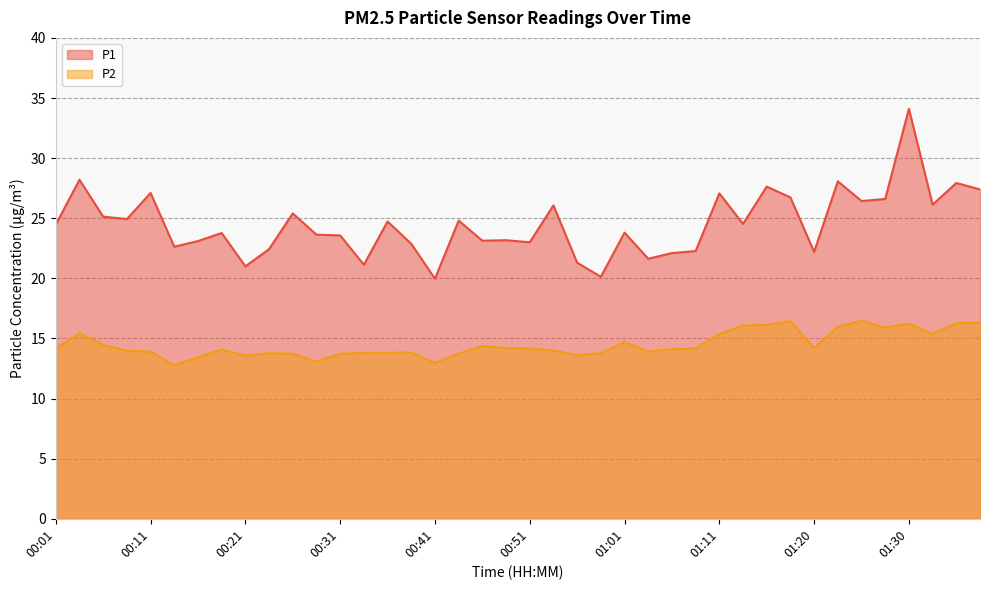

Rank the series at 01:30 from highest to lowest value.

P1, P2